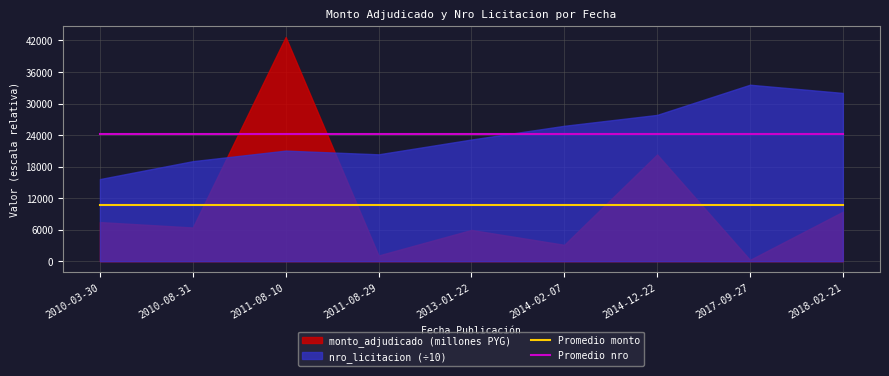

True or false: Promedio nro and Promedio monto intersect in this chart.

False